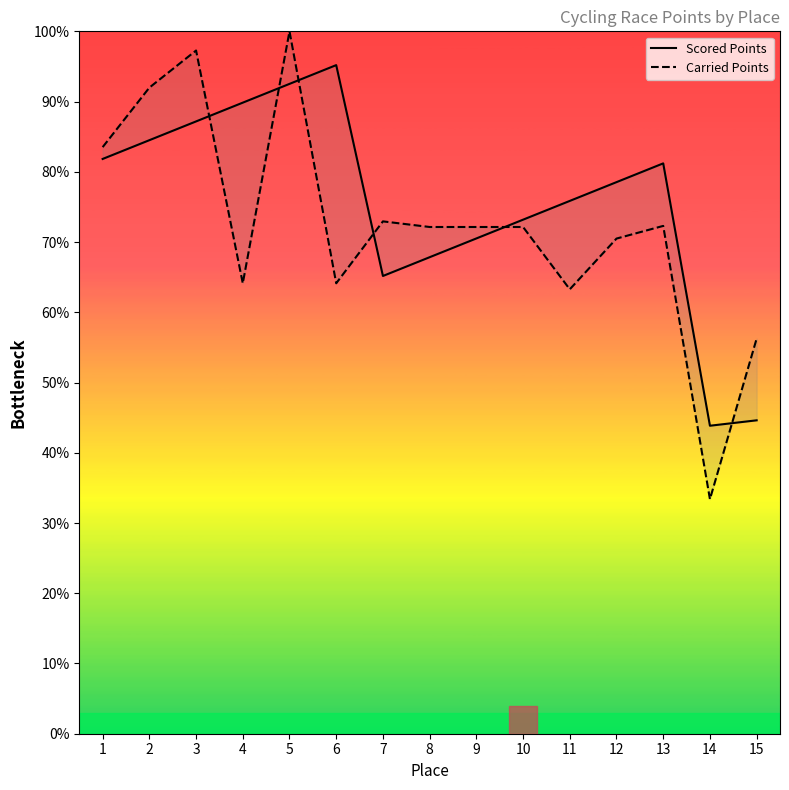

What is the spread (max minus min) of values at 15?

11.6